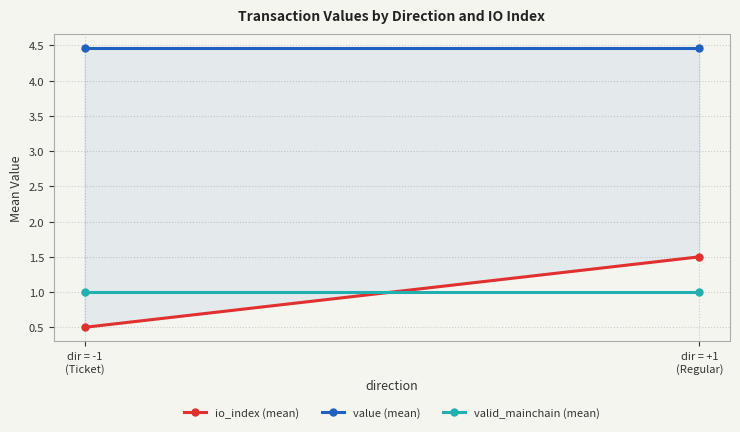

At which category is the sum across all series the highest?

dir = +1
(Regular)